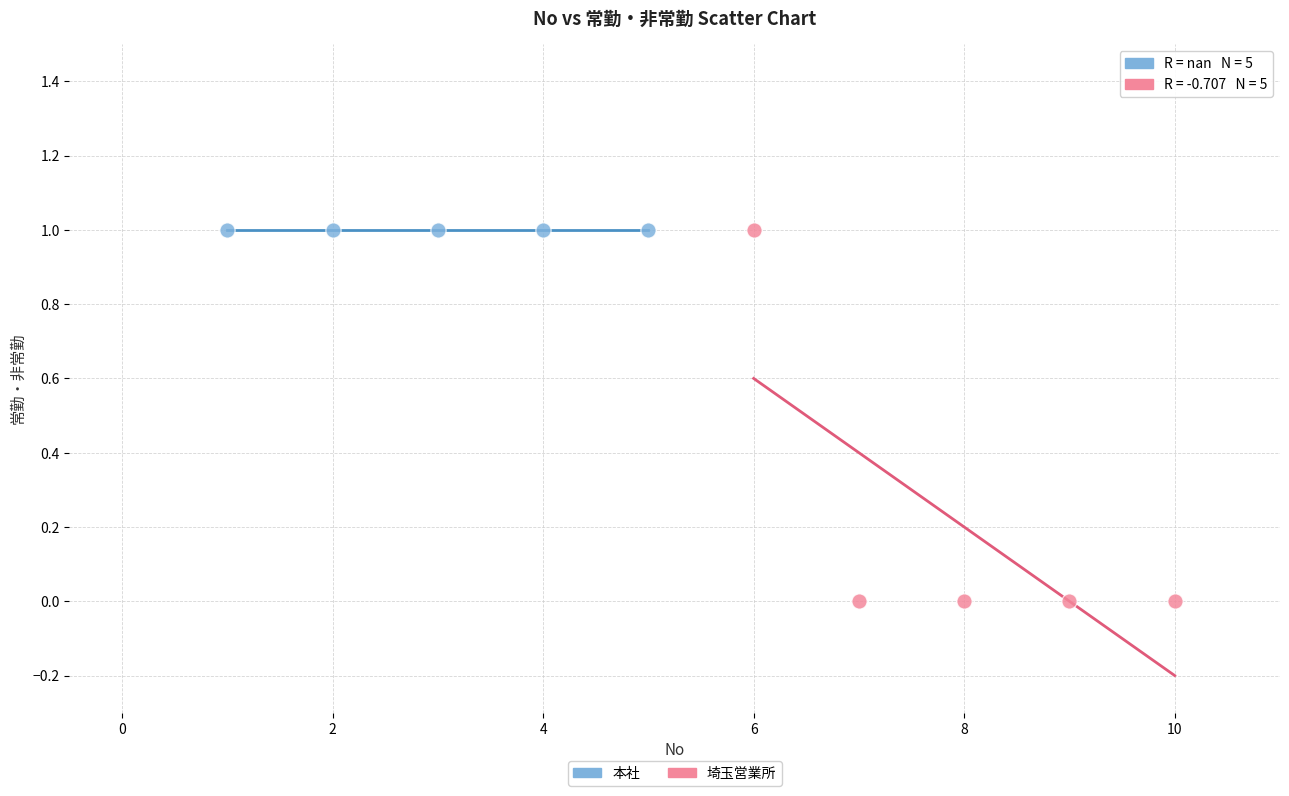

What are all the series names shown in the legend?

本社, 埼玉営業所